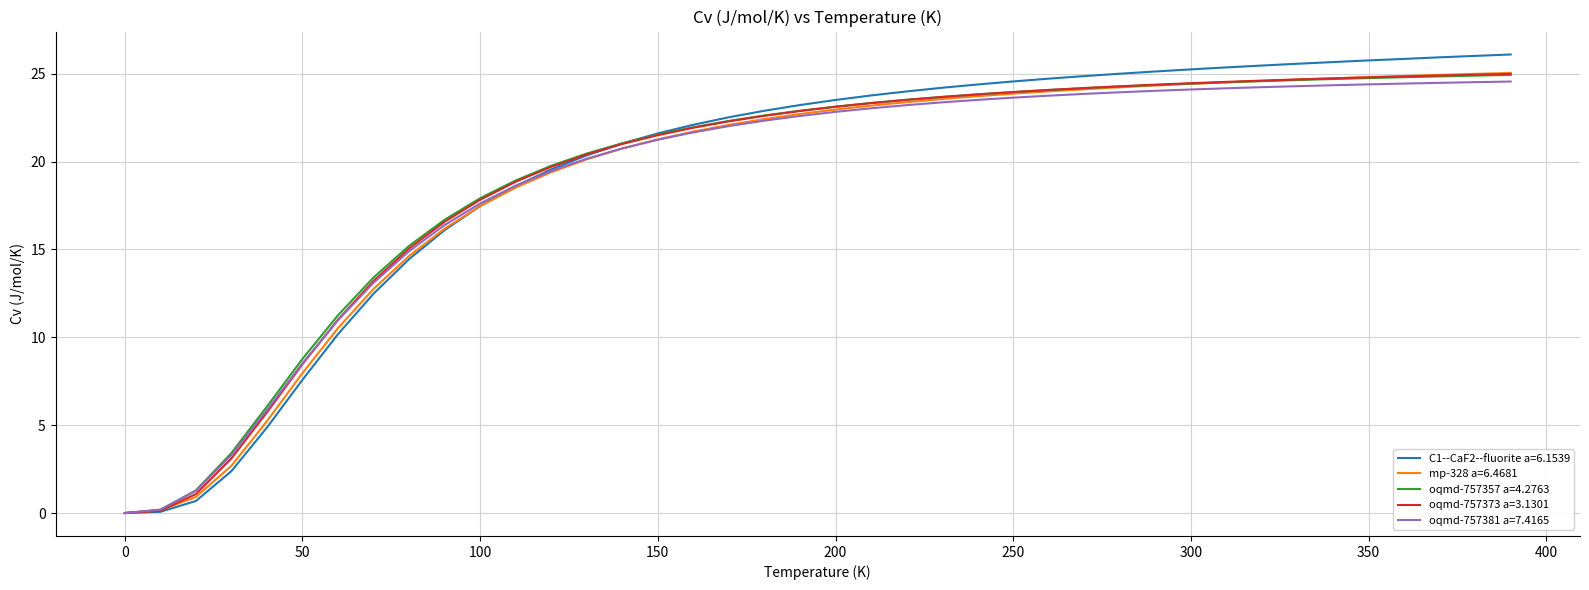

Which series has the largest range (max minus min)?

C1--CaF2--fluorite a=6.1539